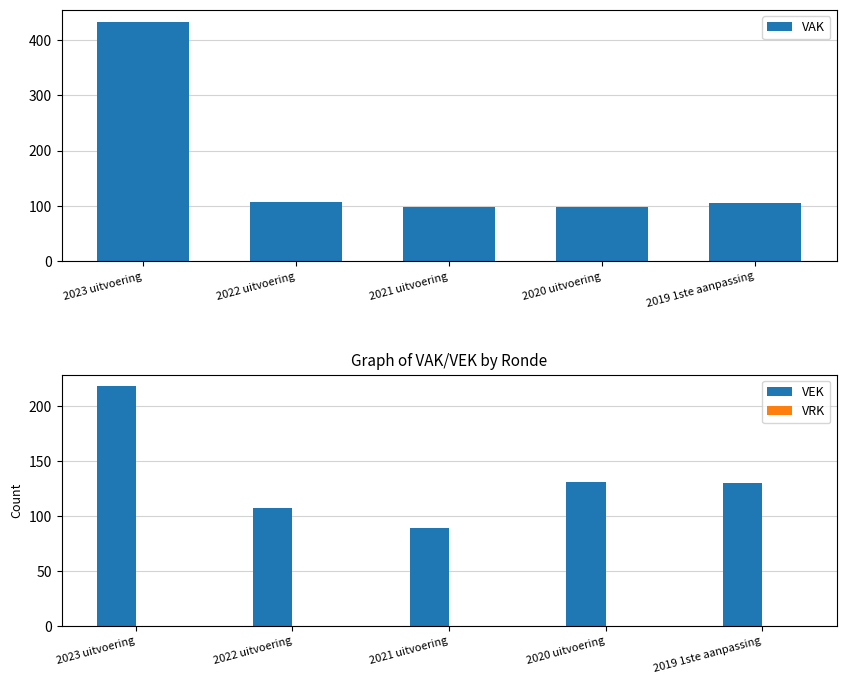

True or false: VEK has a value of 188 at 2020 uitvoering.

False